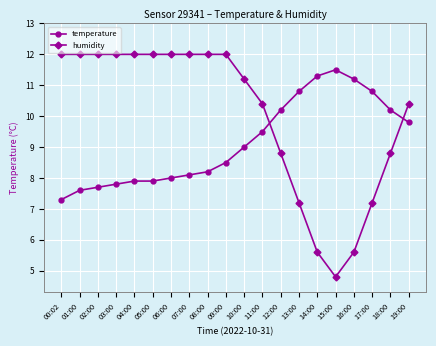

In humidity, how many points are lower than both neighbors (excluding endpoints)?

1